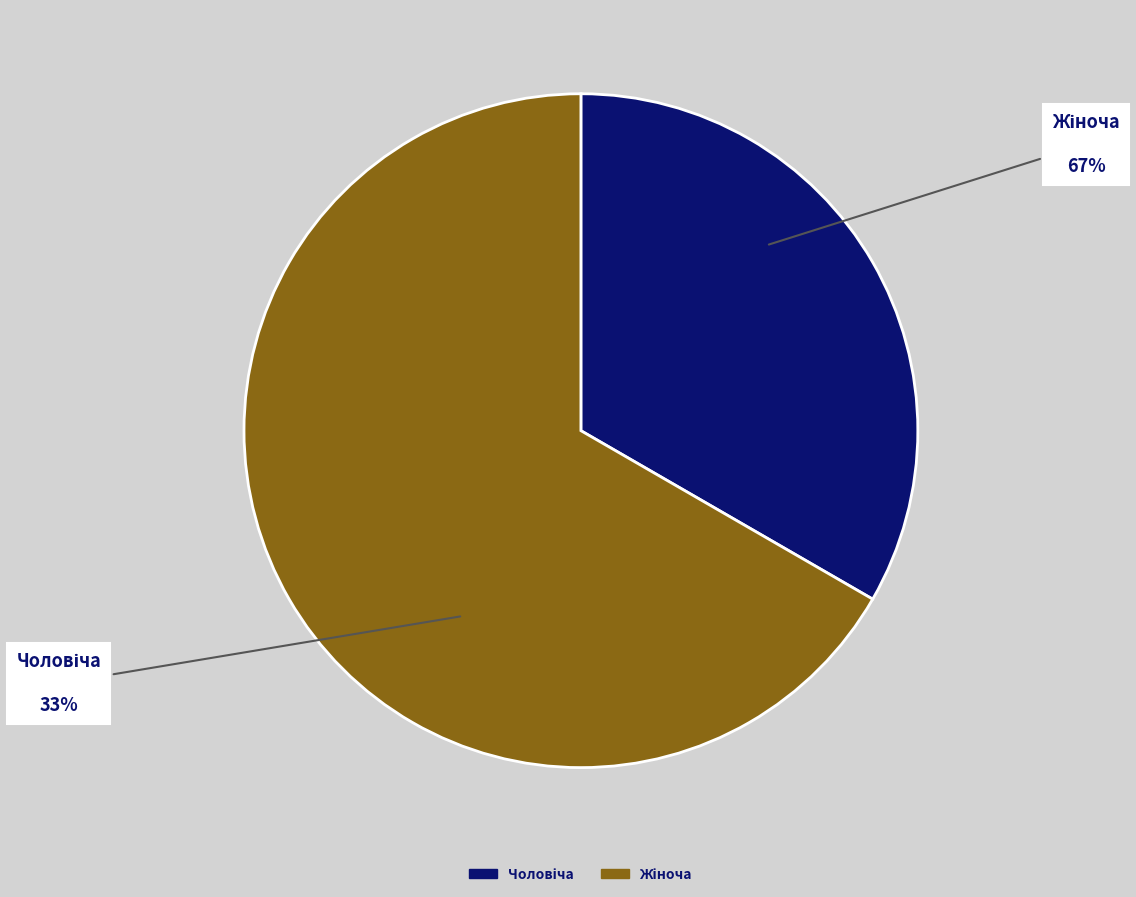

To the nearest percent, what is the average slice percentage?

50%